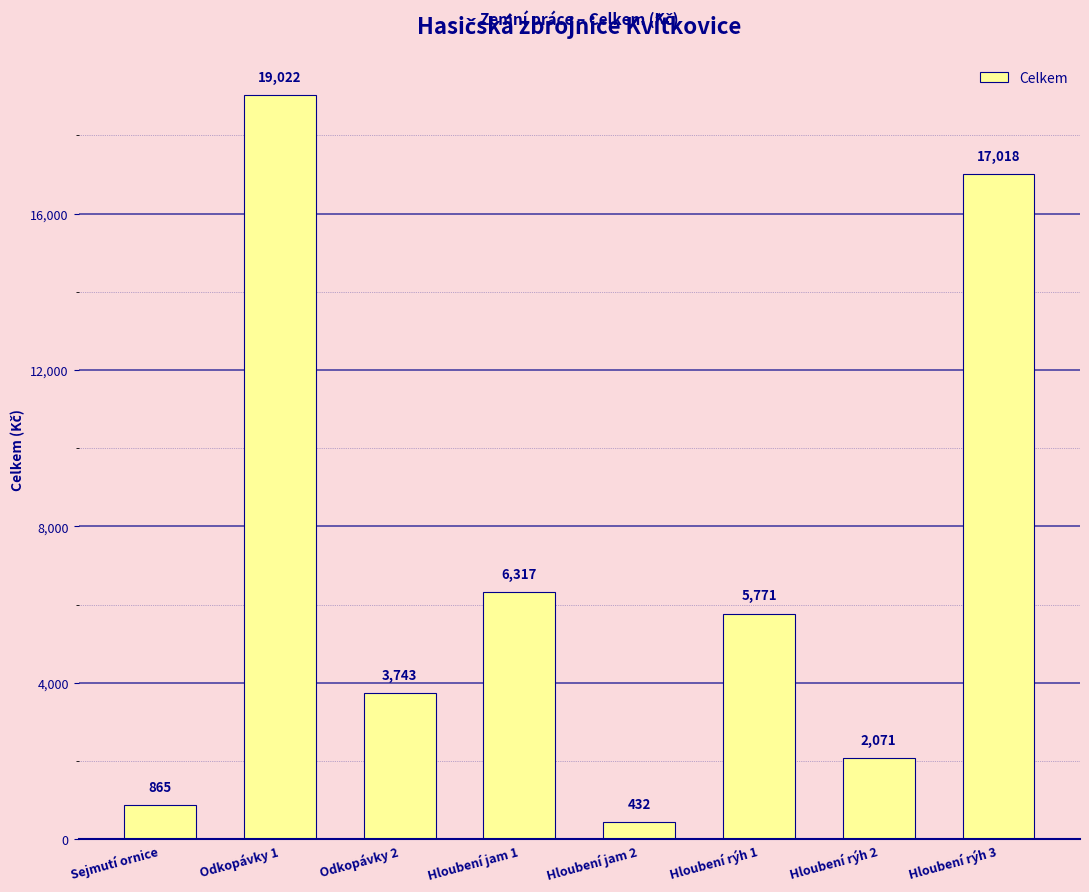

What is the label of the 4th bar from the right?

Hloubení jam 2